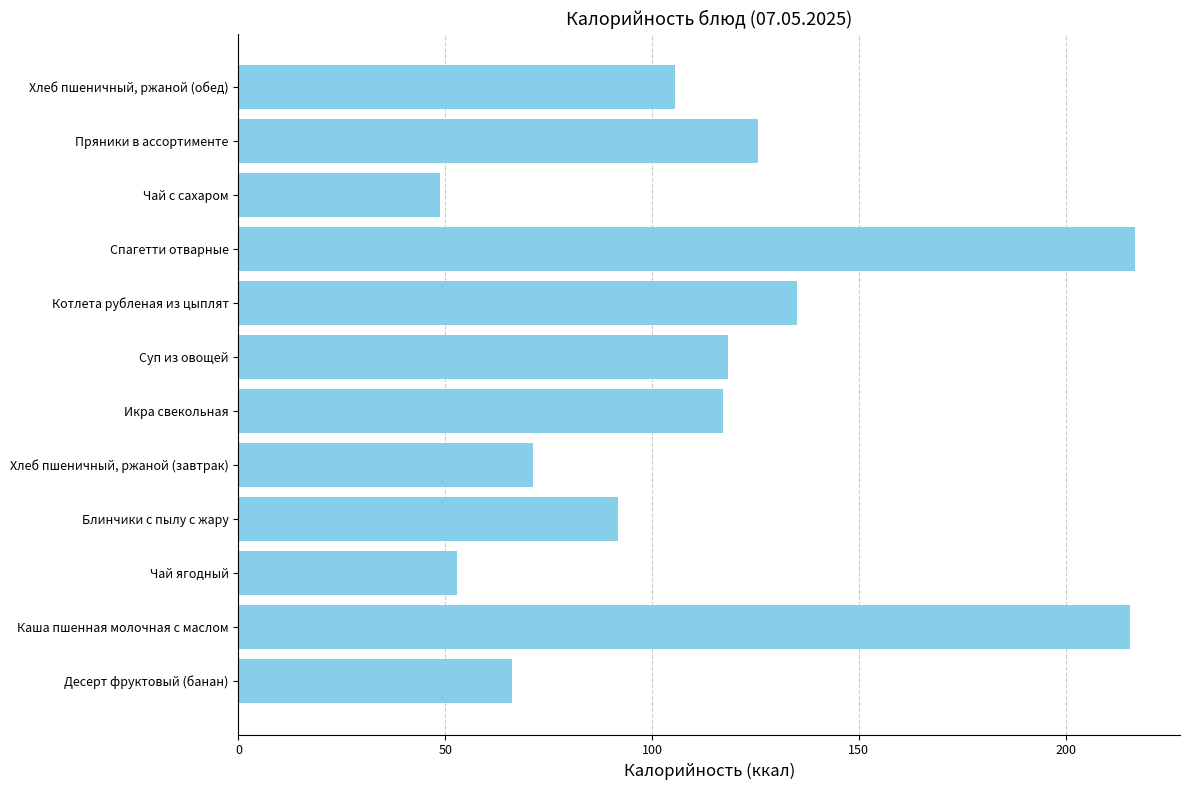

Is it true that the value at Пряники в ассортименте is 125.6?

True